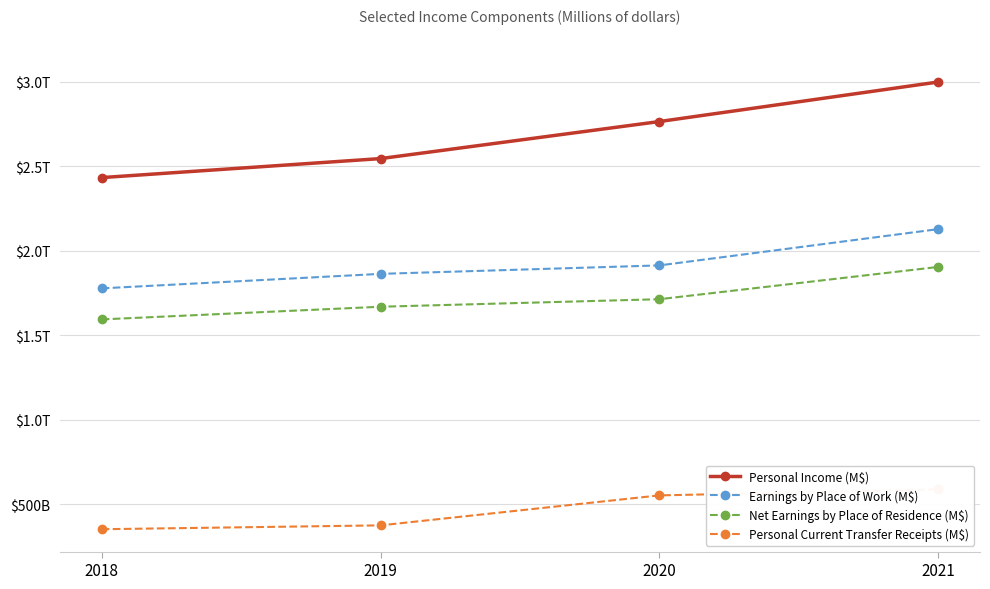

True or false: Net Earnings by Place of Residence (M$) and Personal Income (M$) intersect in this chart.

False